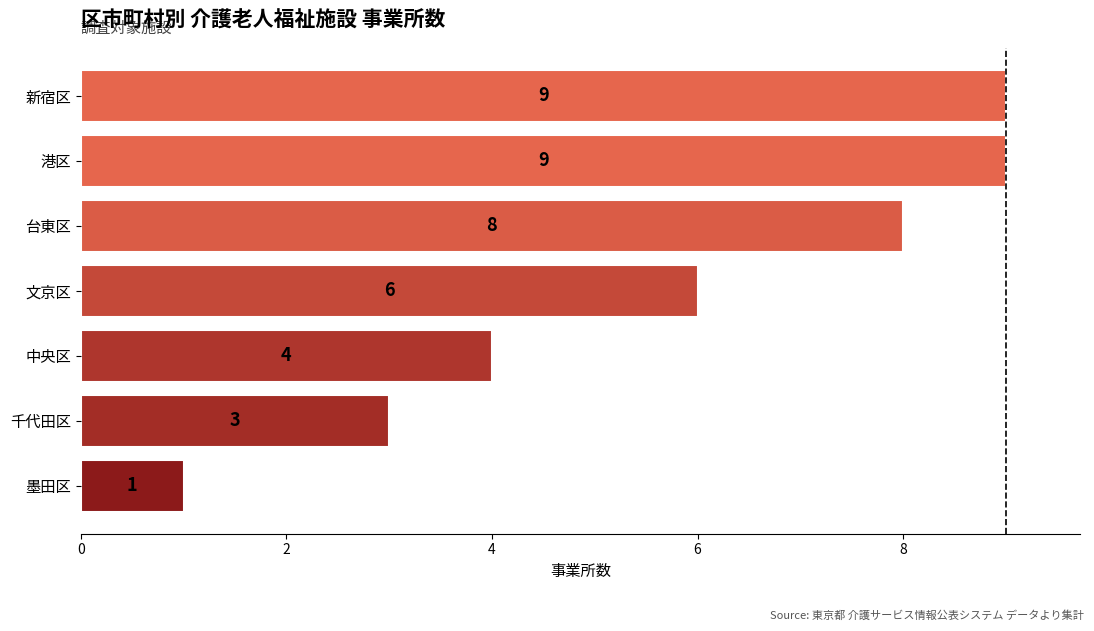

What is the smallest value displayed?

1